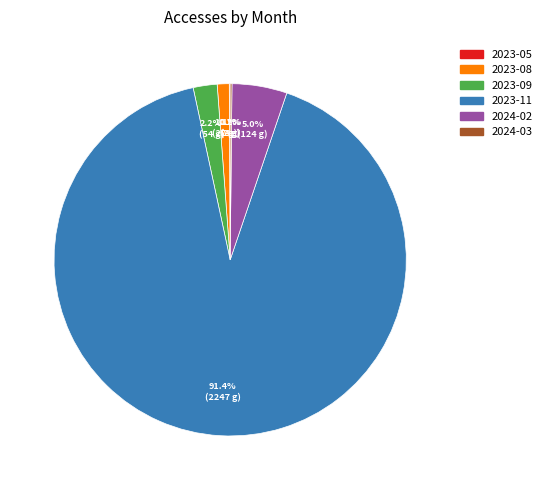

What is the largest slice in the pie chart?

2023-11